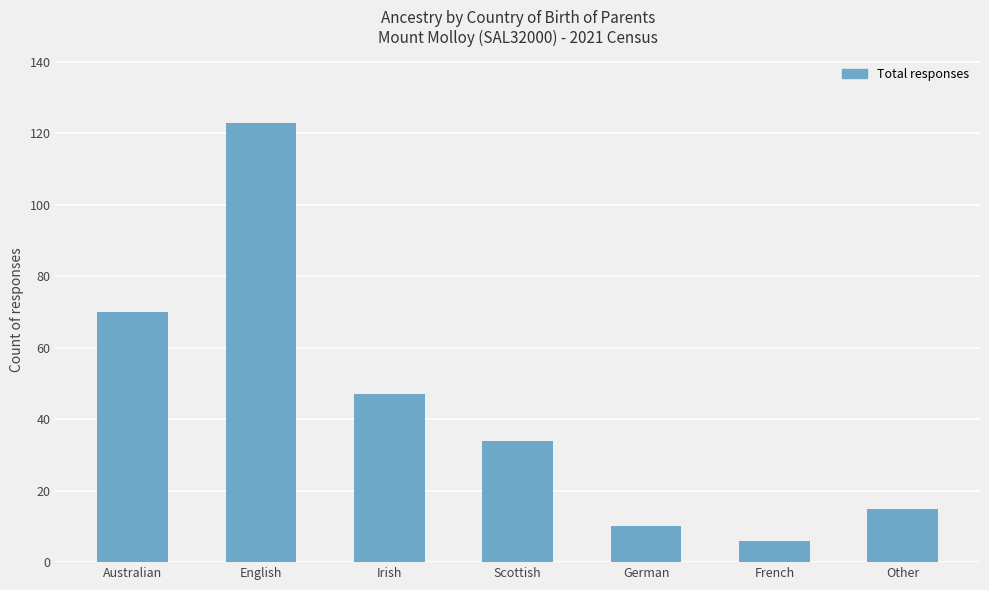

What is the maximum value shown in the chart?

123